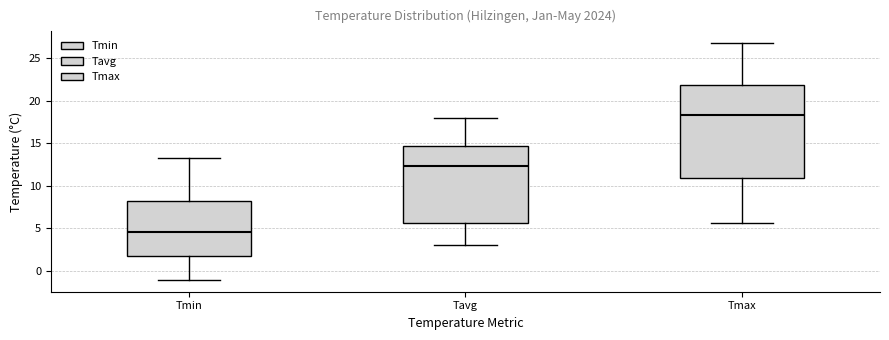

Which box has the lowest median line?

Tmin